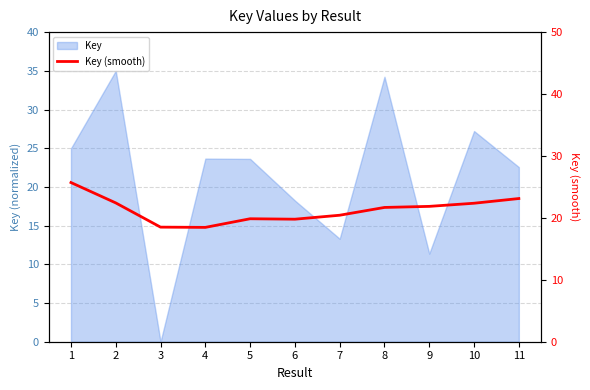

At which label is the value closest to 22?

9